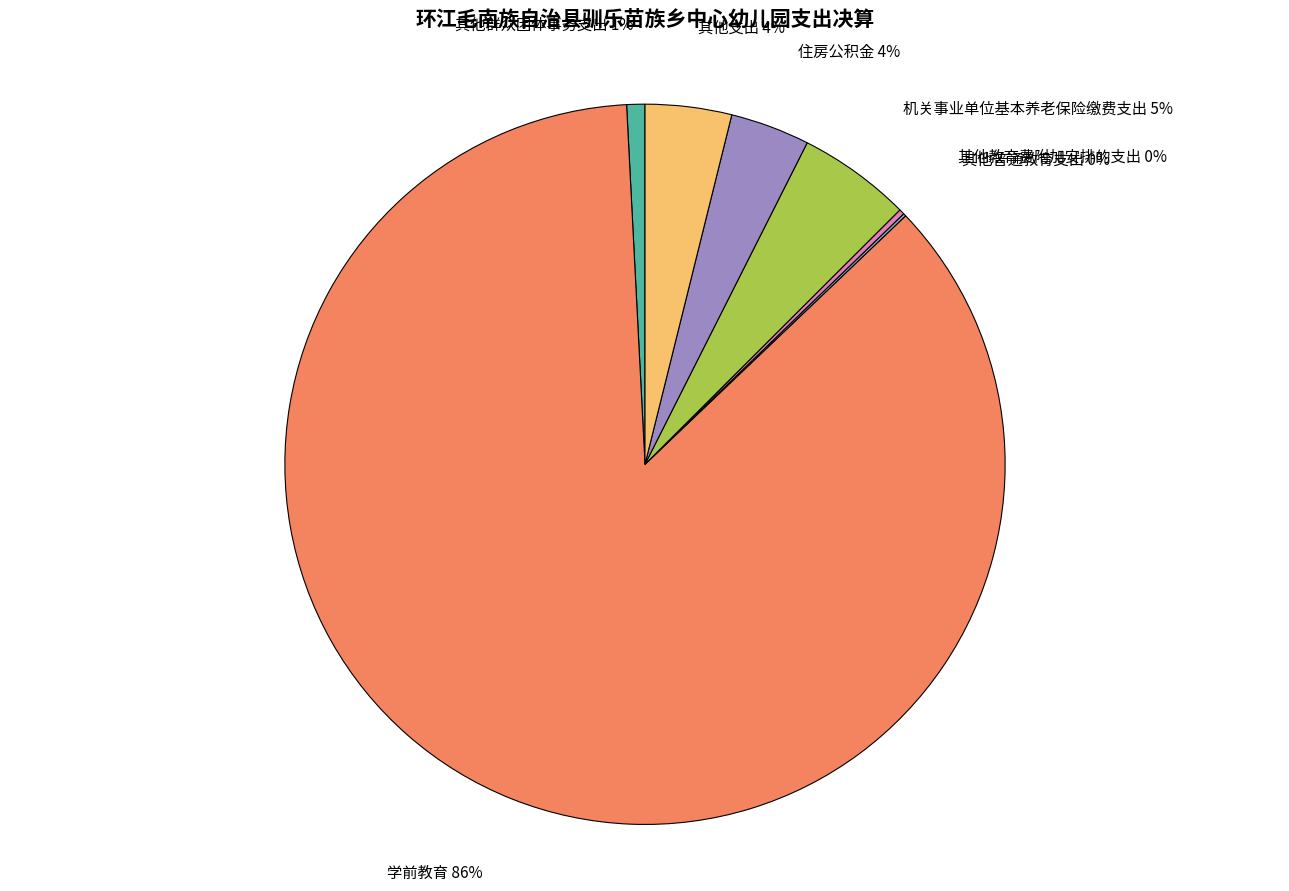

Does 学前教育 account for over 50% of the chart?

Yes